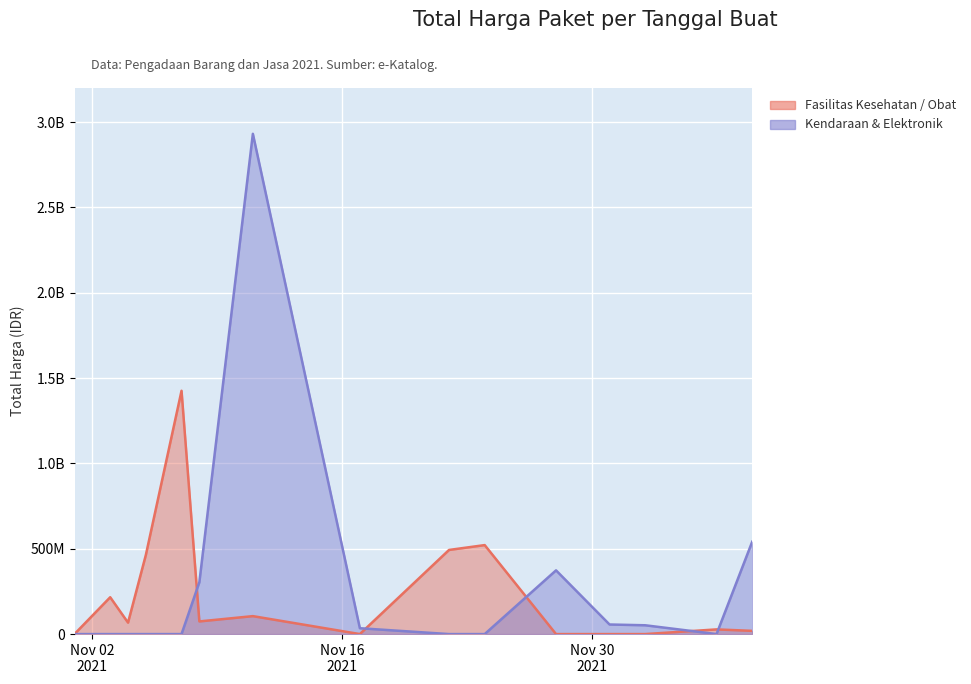

Where is the first local maximum for Kendaraan & Elektronik?

2021-11-11